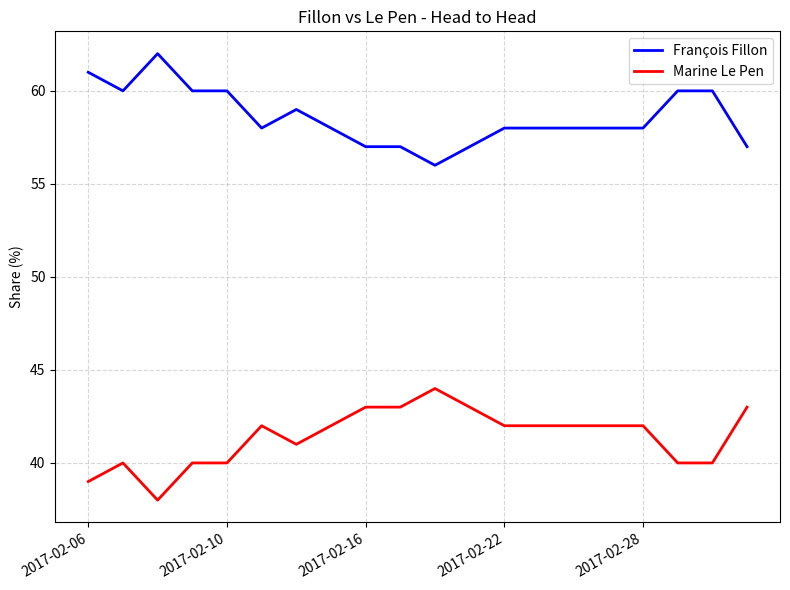

List the series in order of their overall mean, highest first.

François Fillon, Marine Le Pen